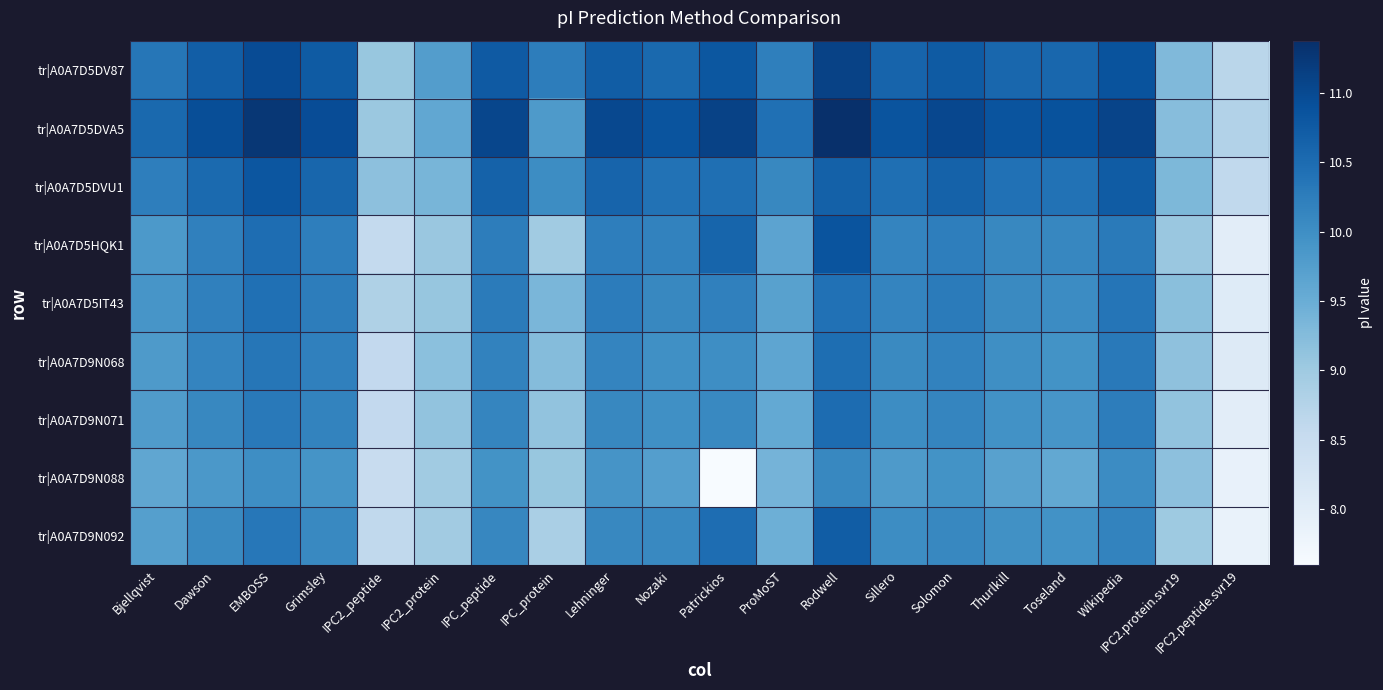

What is the spread (max minus min) of values at Toseland?

1.3